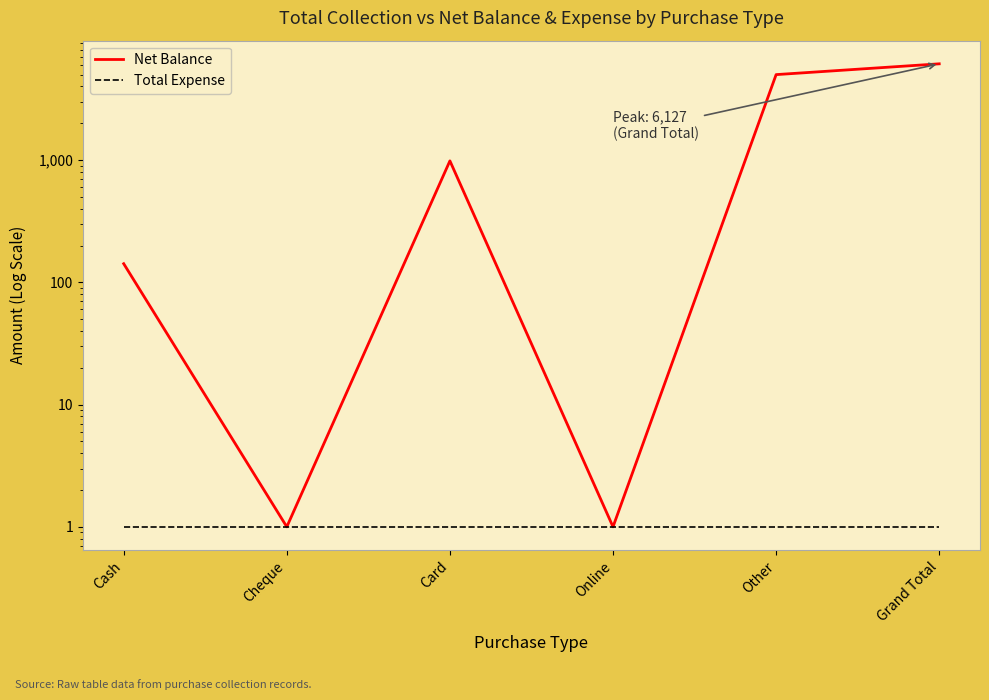

What is the minimum value for Net Balance?

1